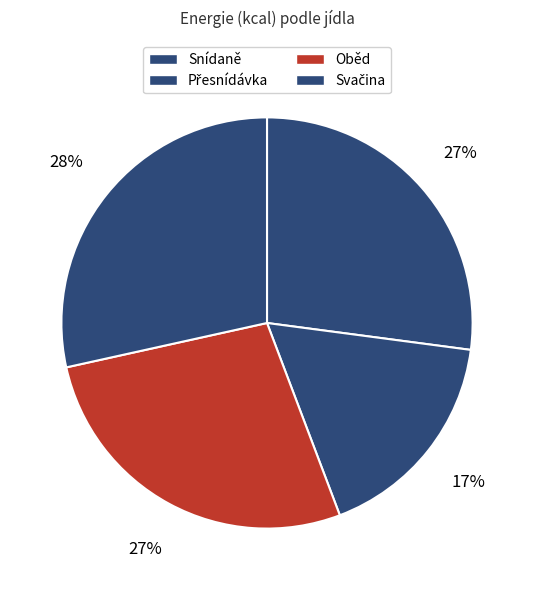

To the nearest percent, what is the difference between the largest and smallest slice percentages?

11%